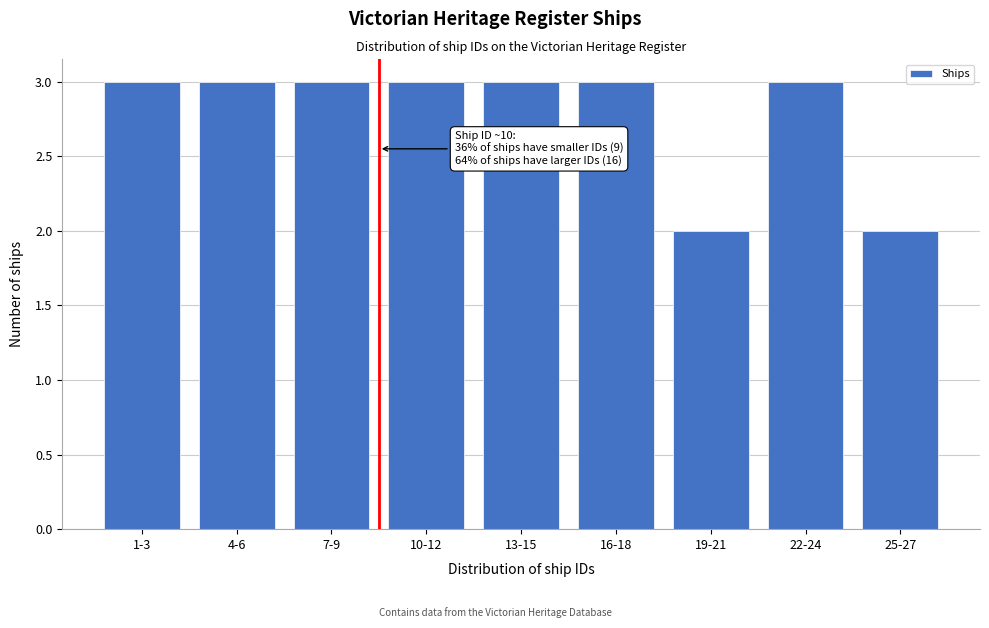

Reading left to right, transcribe all the data shown in this chart.

1-3=3	4-6=3	7-9=3	10-12=3	13-15=3	16-18=3	19-21=2	22-24=3	25-27=2